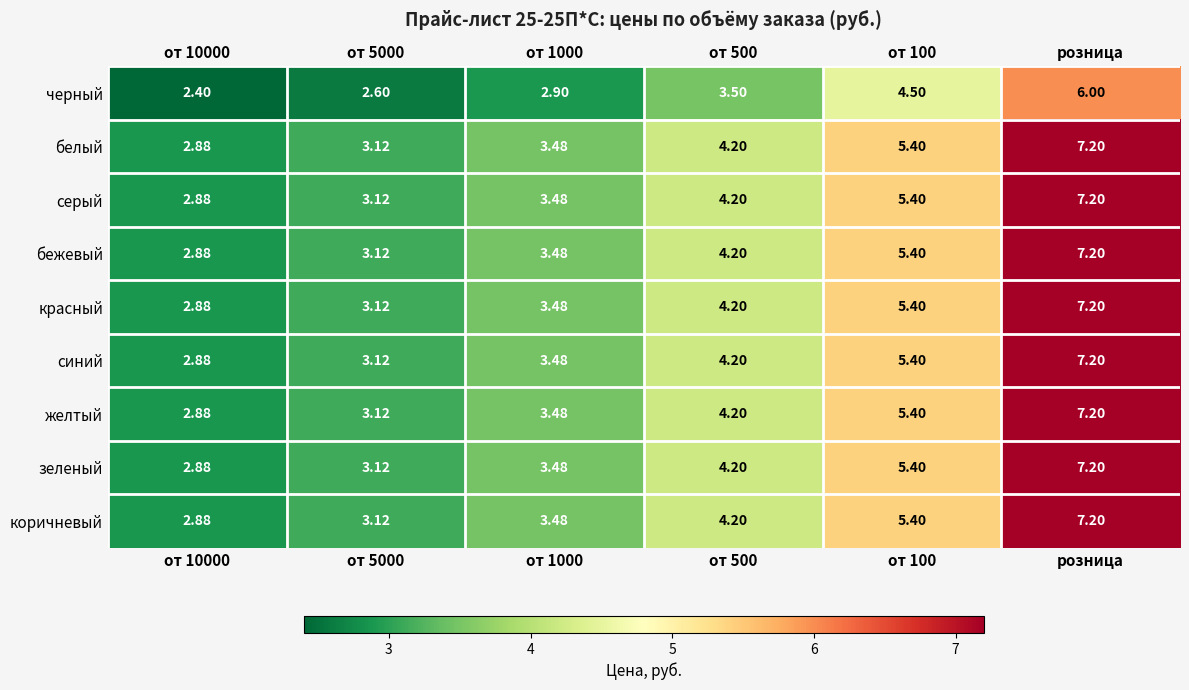

Is the value of красный at от 500 greater than the value of желтый at розница?

No